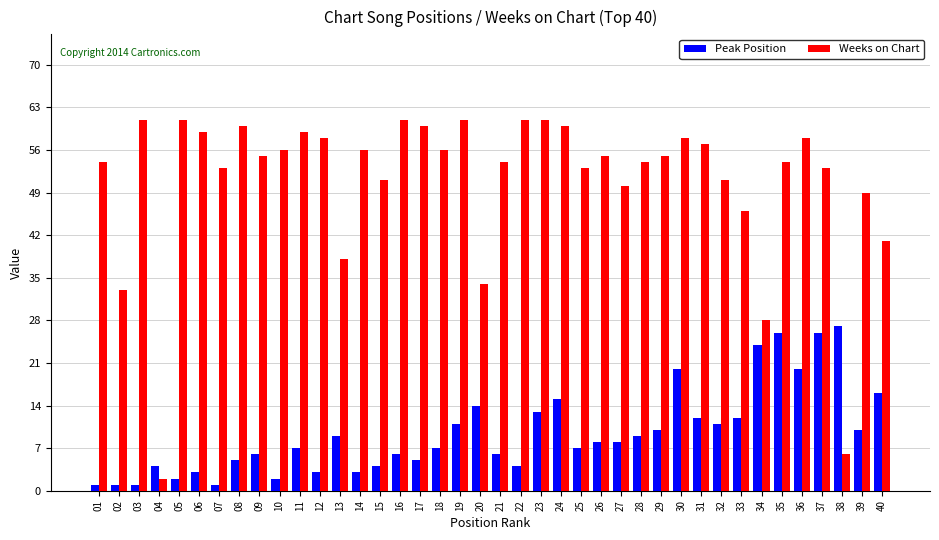

What is the greatest value displayed?

61